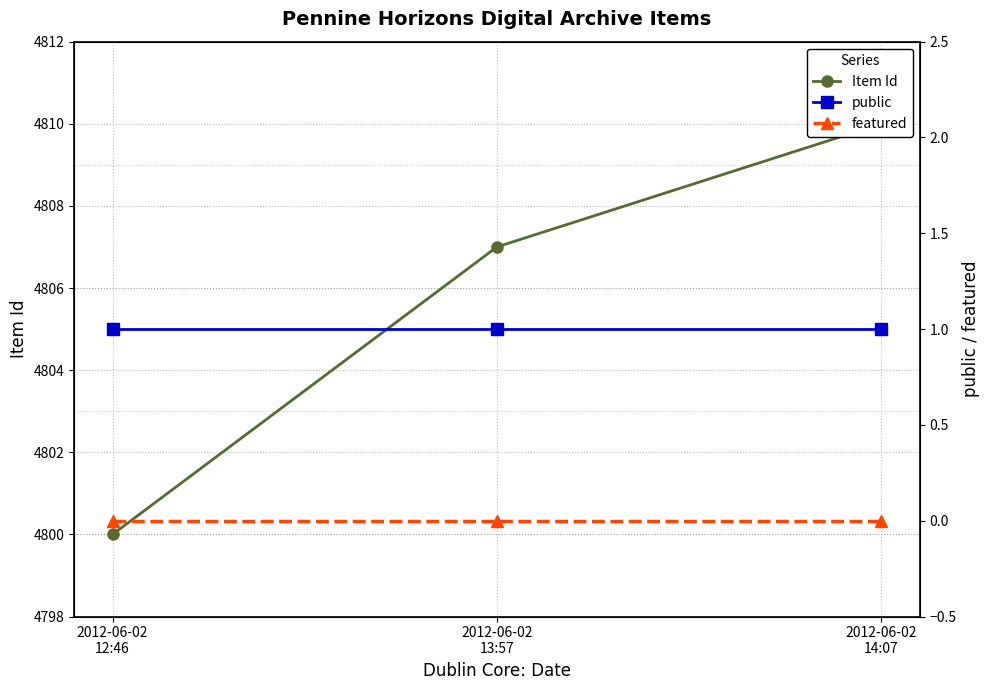

List the series in order of their peak value, lowest first.

featured, public, Item Id